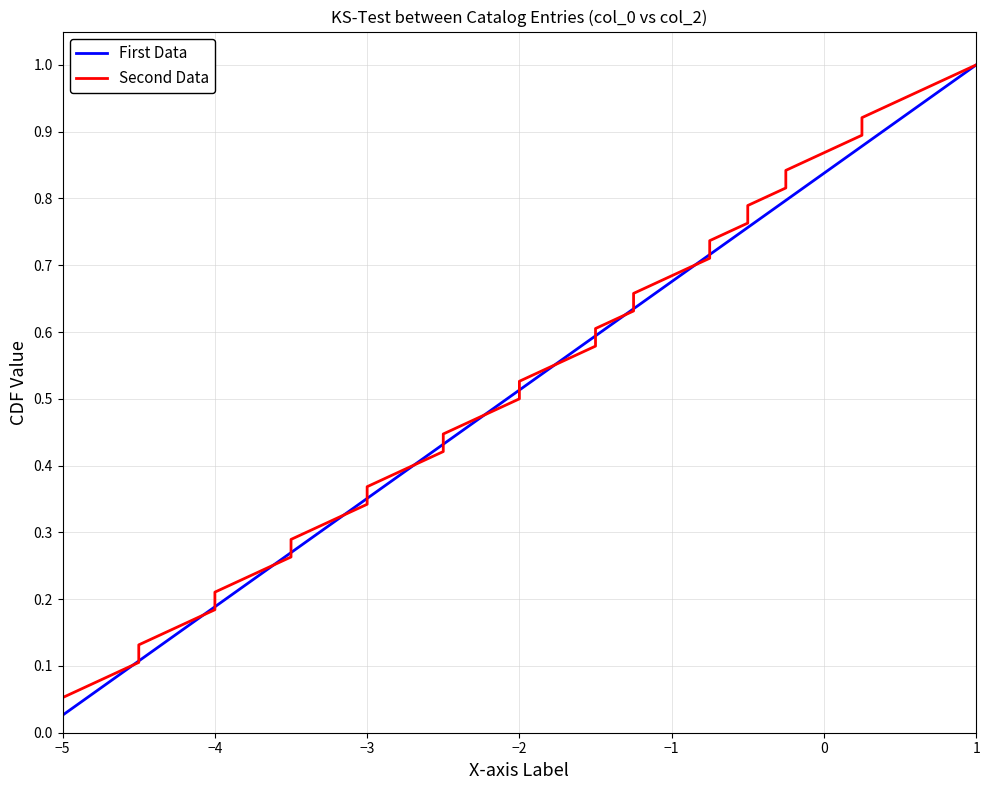

At which label is First Data closest to 0?

−5